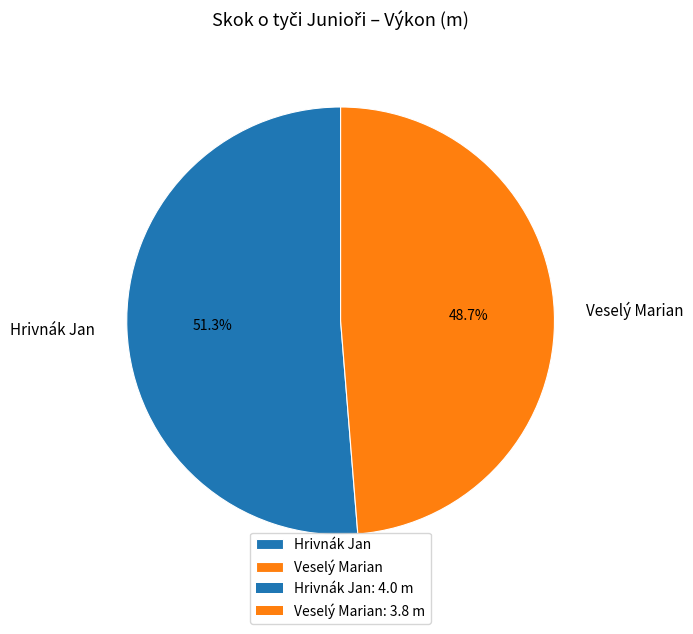

How many segments does this pie chart have?

2